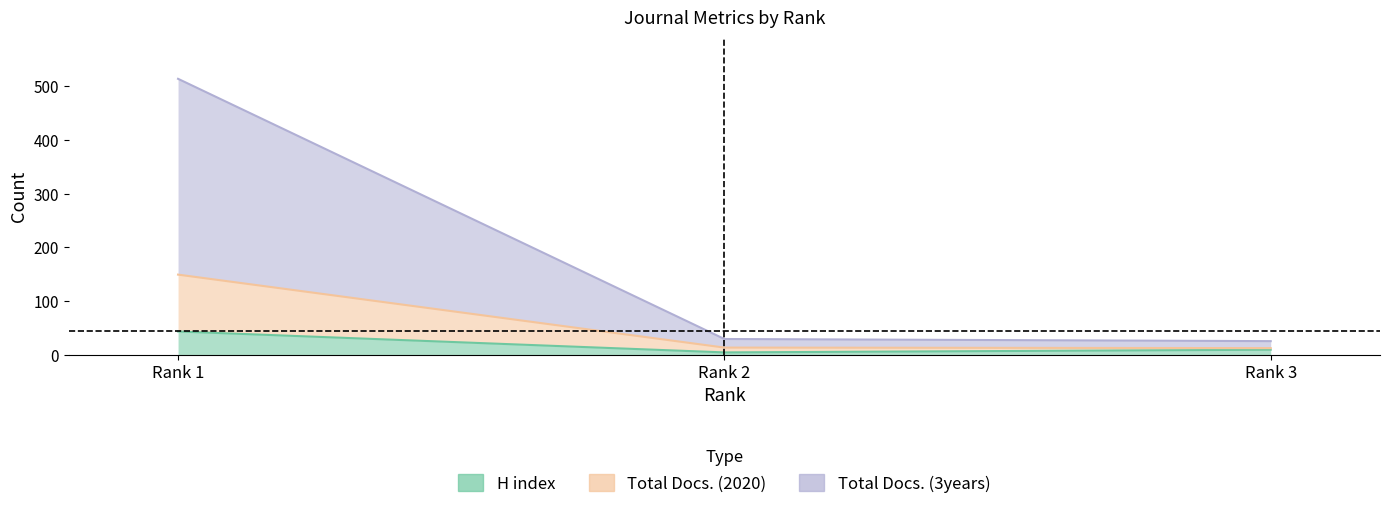

What is the total value across all series at Rank 1?

706